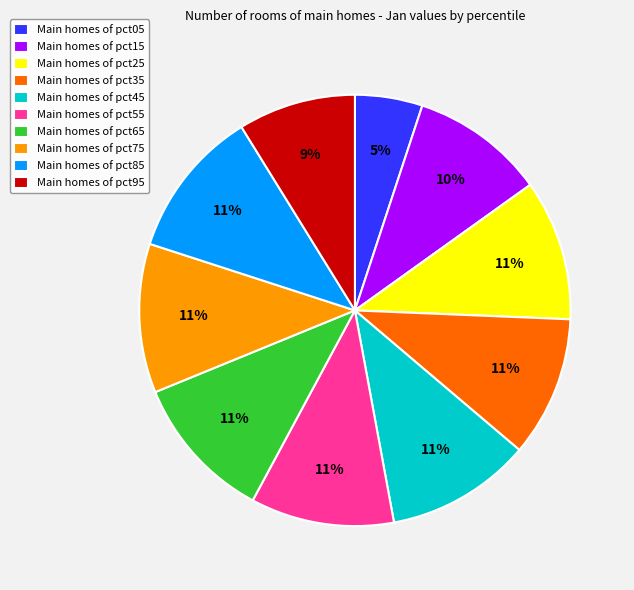

Is there a majority slice in this chart?

No